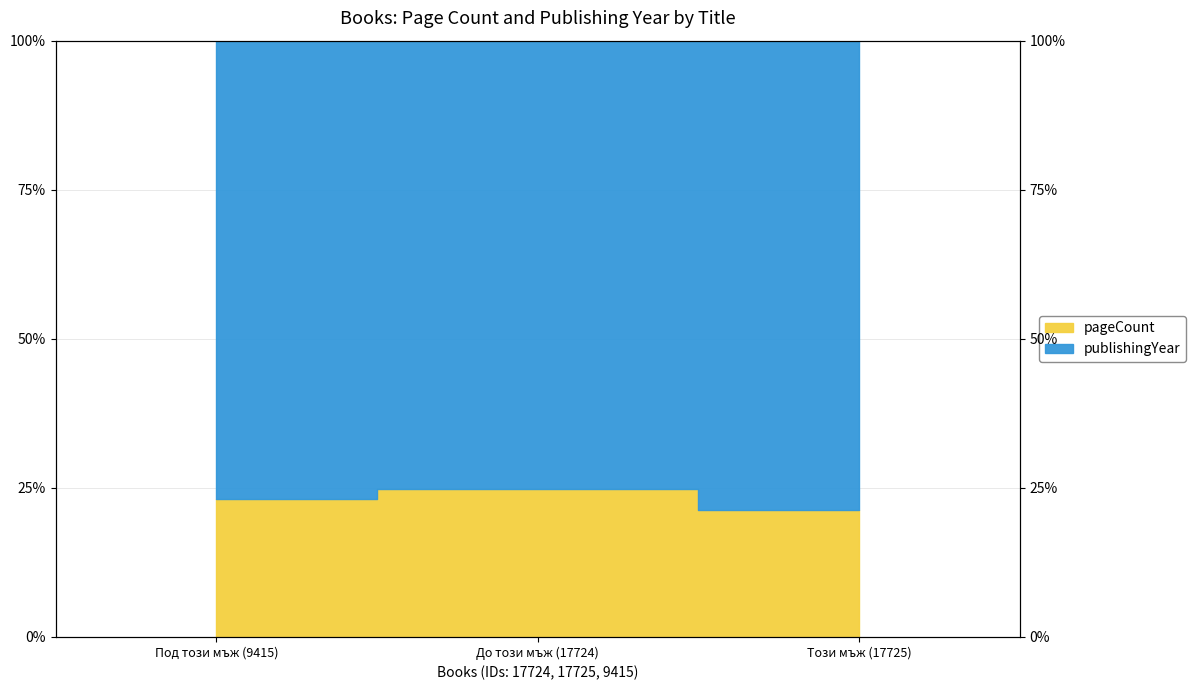

Rank the categories by value from lowest to highest.

Този мъж (17725), Под този мъж (9415), До този мъж (17724)